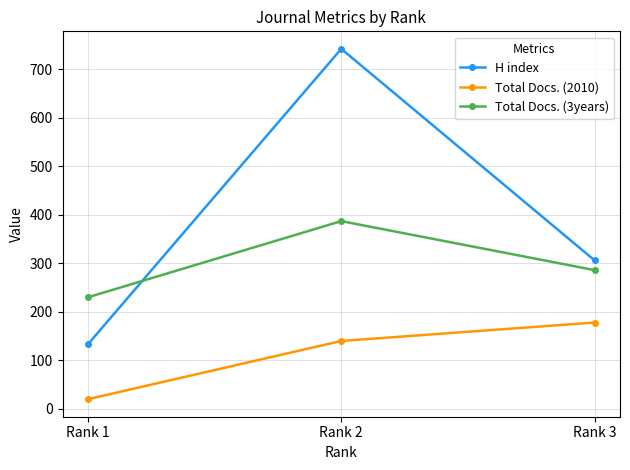

Reading right to left, extract all data points from this chart.

H index: Rank 3=306	Rank 2=742	Rank 1=133
Total Docs. (2010): Rank 3=178	Rank 2=140	Rank 1=20
Total Docs. (3years): Rank 3=286	Rank 2=387	Rank 1=230